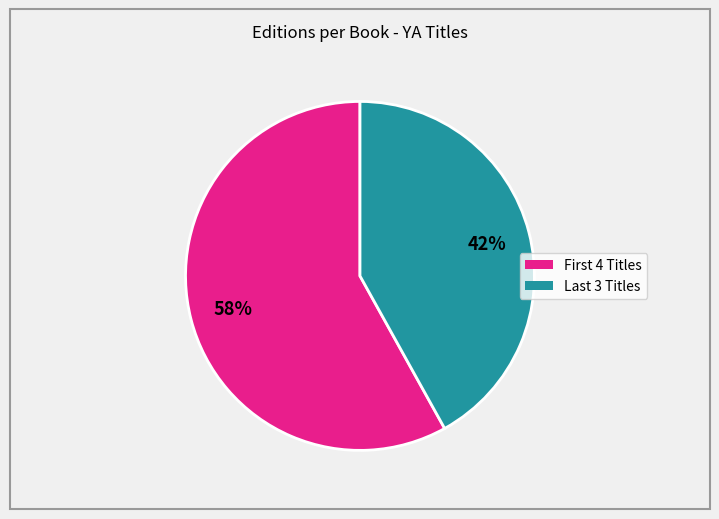

Is there a majority slice in this chart?

Yes